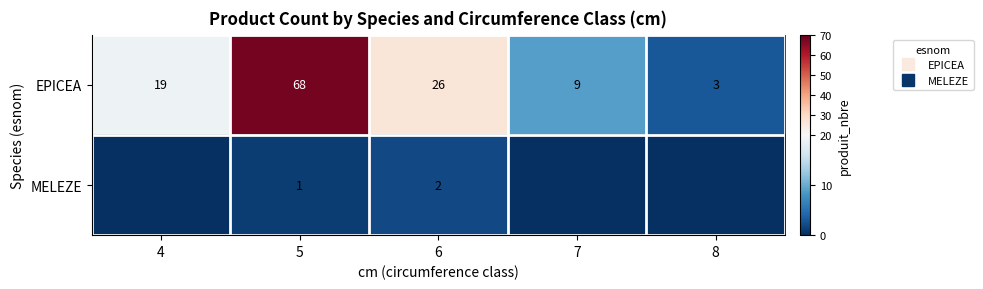

At which label is EPICEA closest to 35?

6